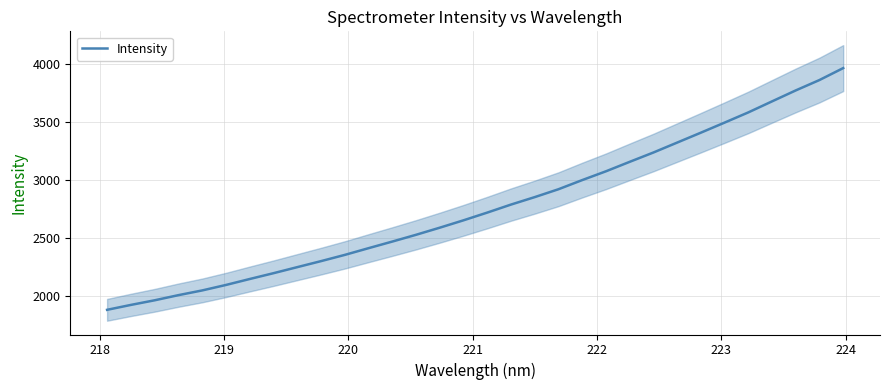

What is the maximum value for Intensity?

3960.9